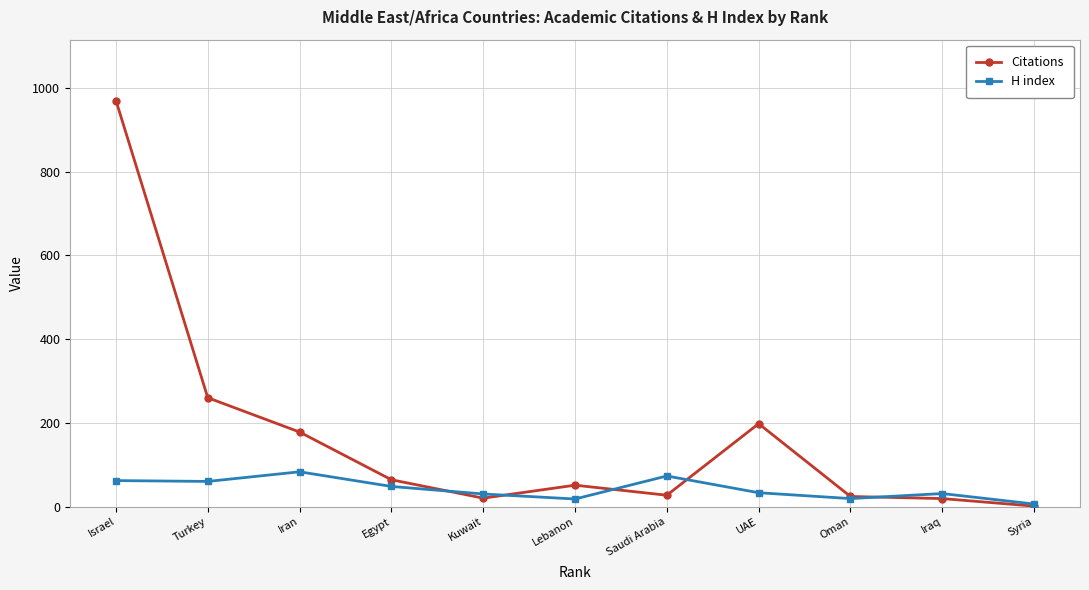

Is it true that Citations equals 27 at Saudi Arabia?

True